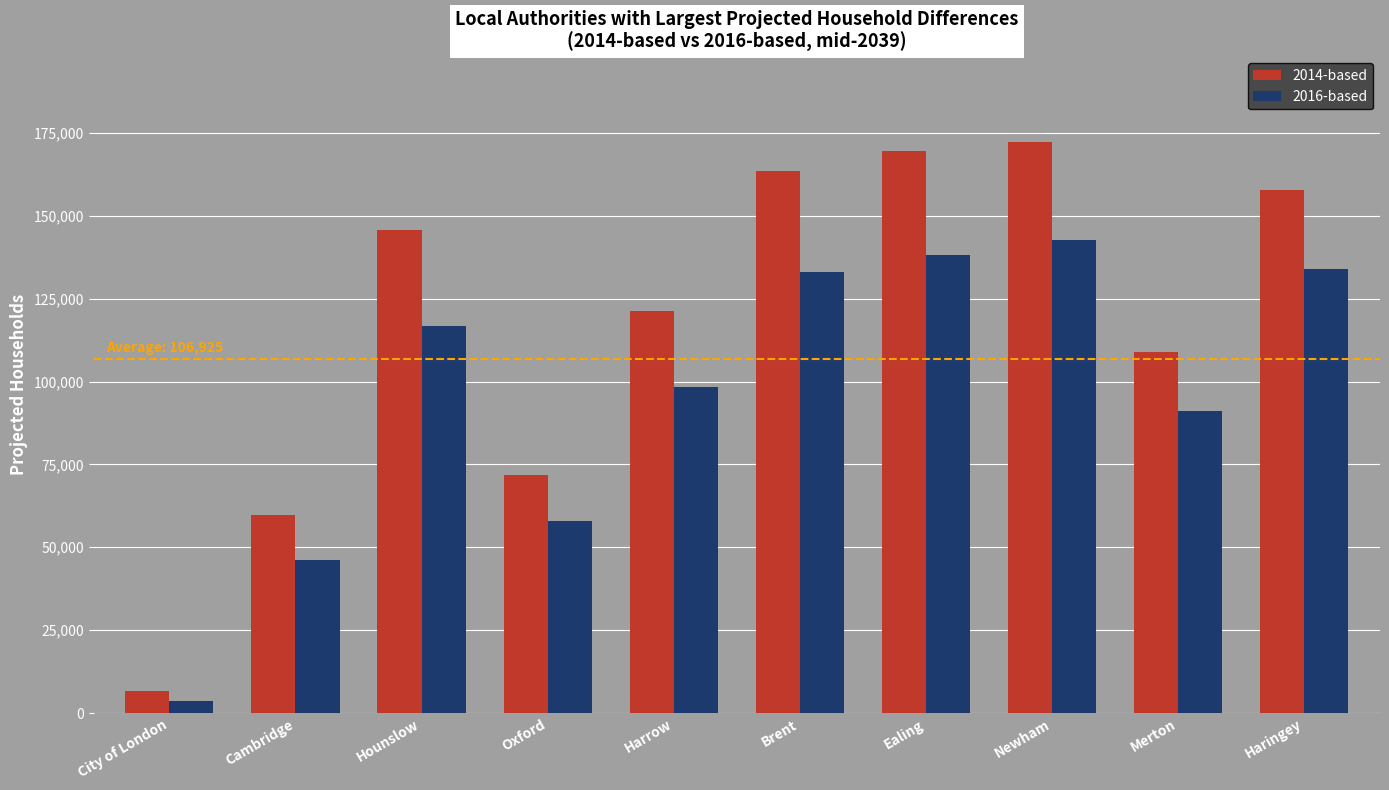

What is the label of the 2nd bar from the right?

Merton